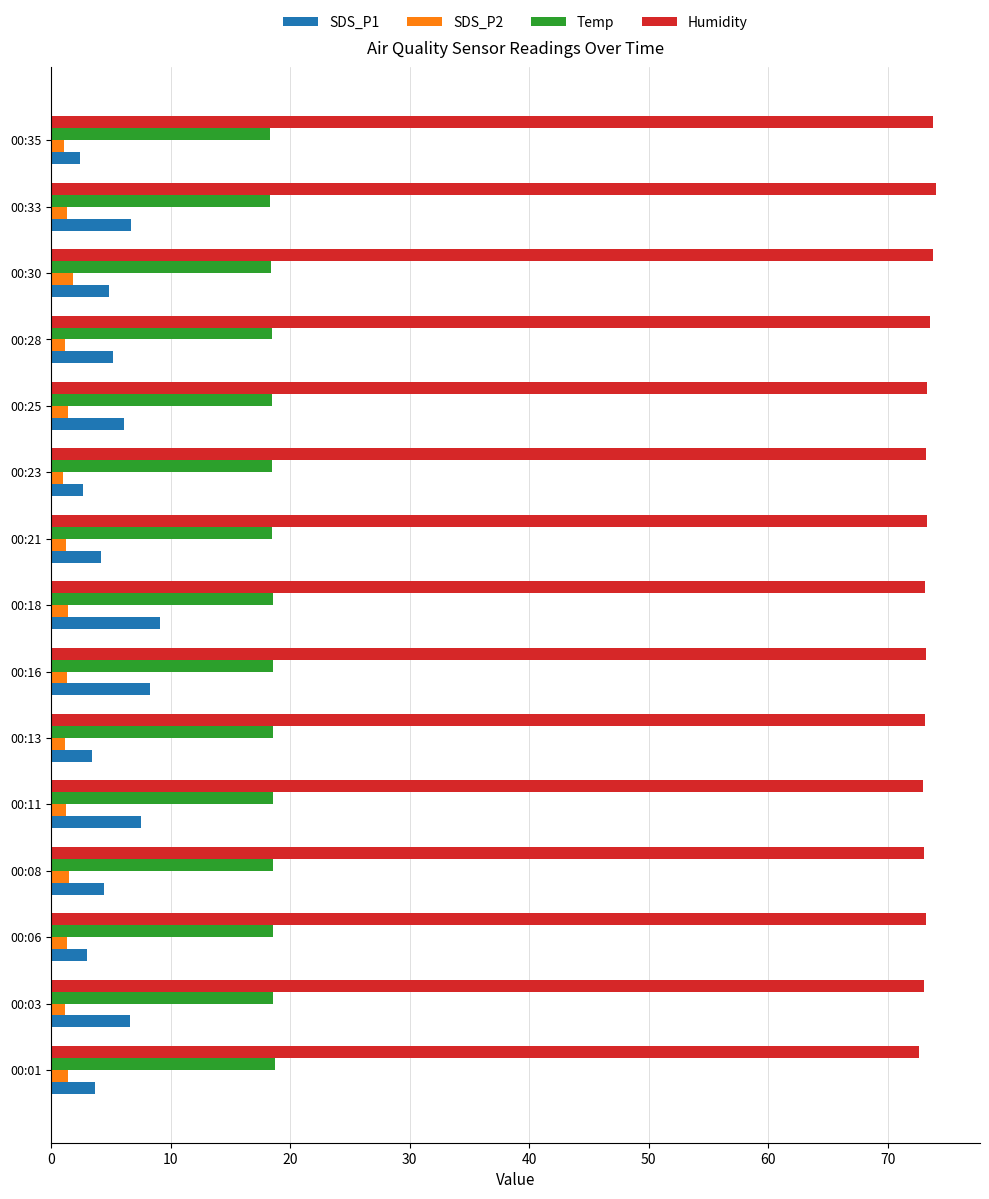

Which series has the largest total across all categories?

Humidity